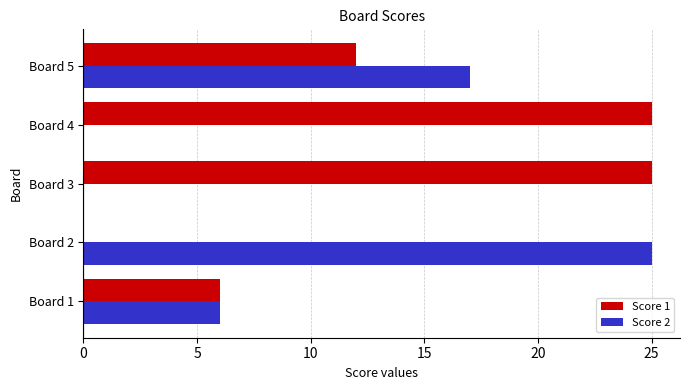

What is the sum of all Score 2 values?

48